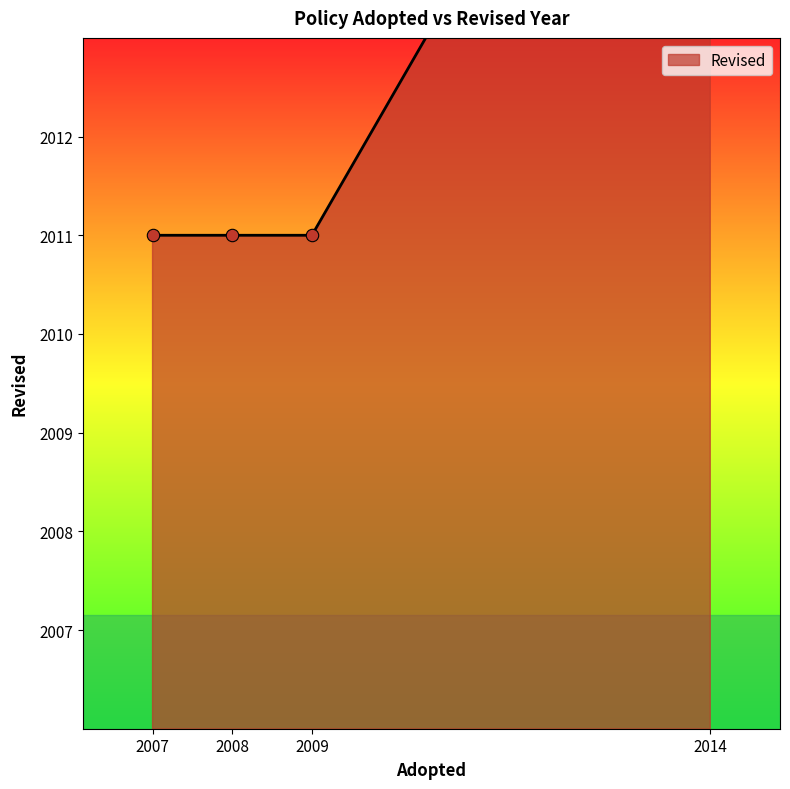

What is the ratio of the value at 2008 to the value at 2007?

1.0